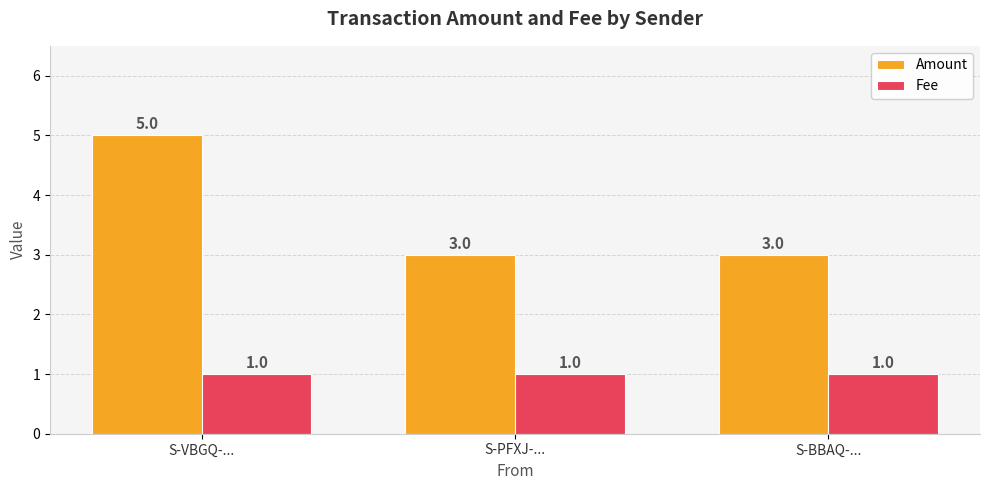

Which series has the largest range (max minus min)?

Amount